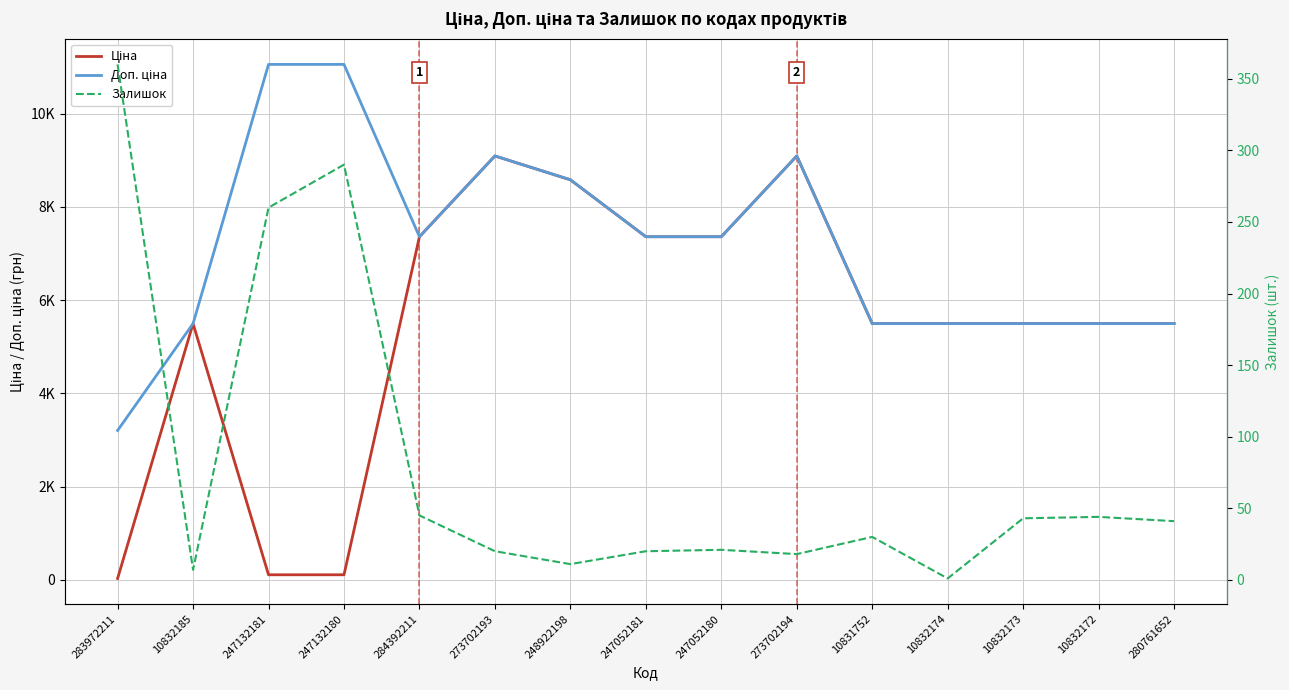

At which category is the sum across all series the highest?

273702193